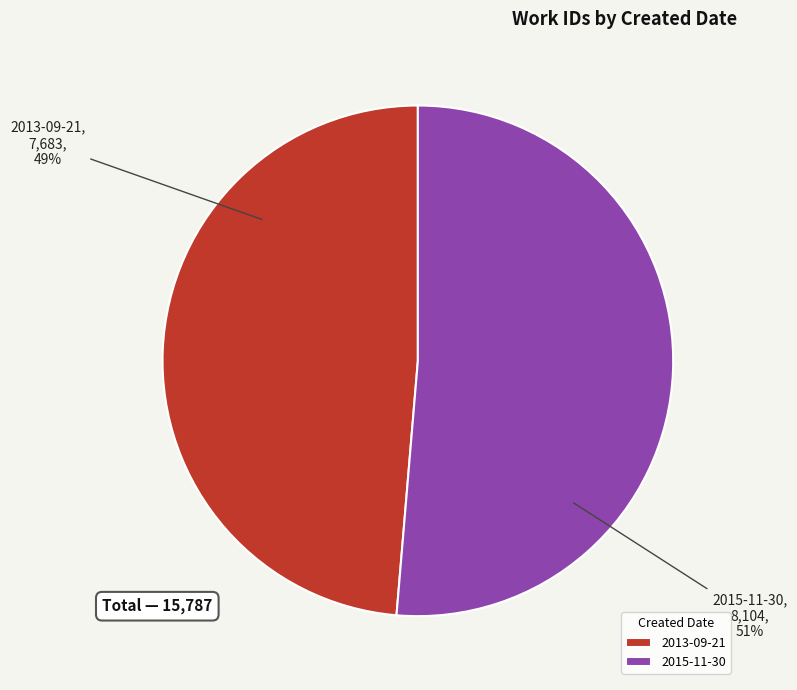

How many slices are in this pie chart?

2